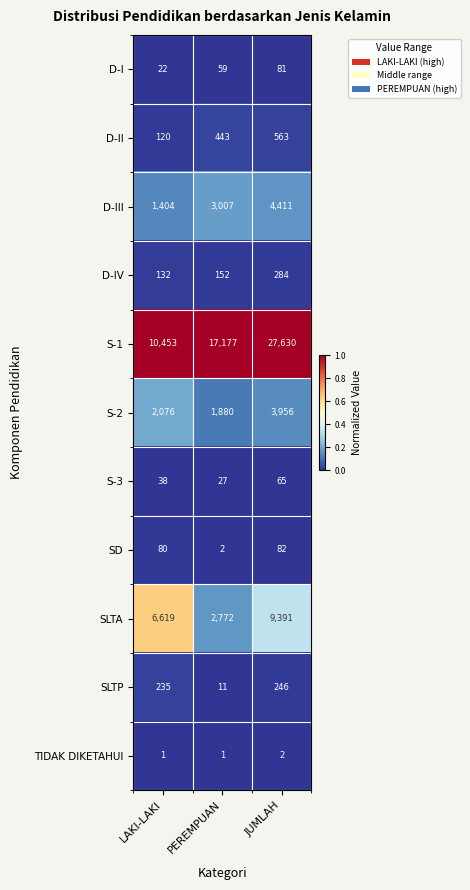

What is the difference between the maximum and minimum values in the SD series?

80